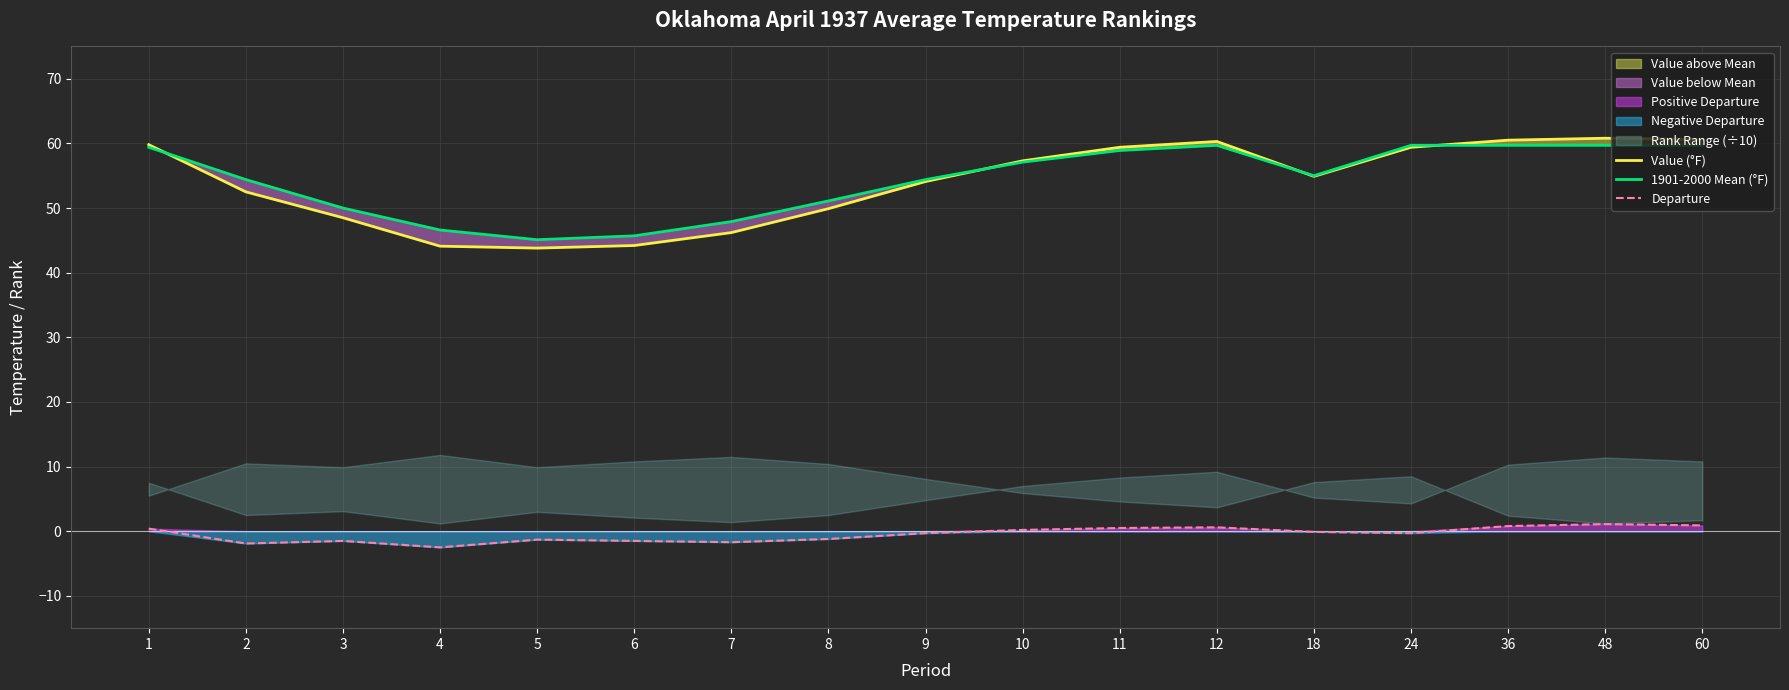

In Departure, how many points are higher than both neighbors (excluding endpoints)?

4